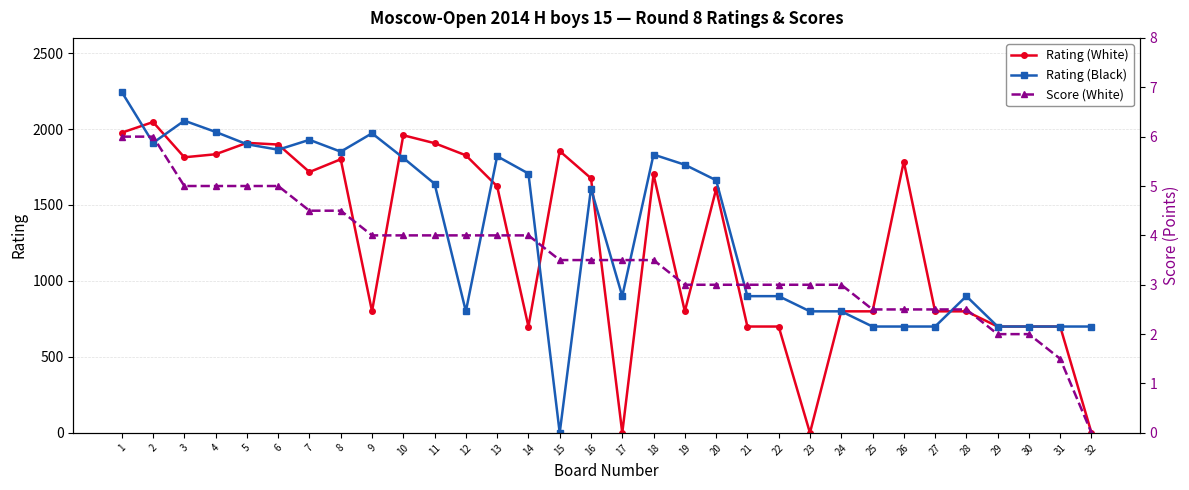

What is the difference between the second highest and minimum values in the Score (White) series?

6.0